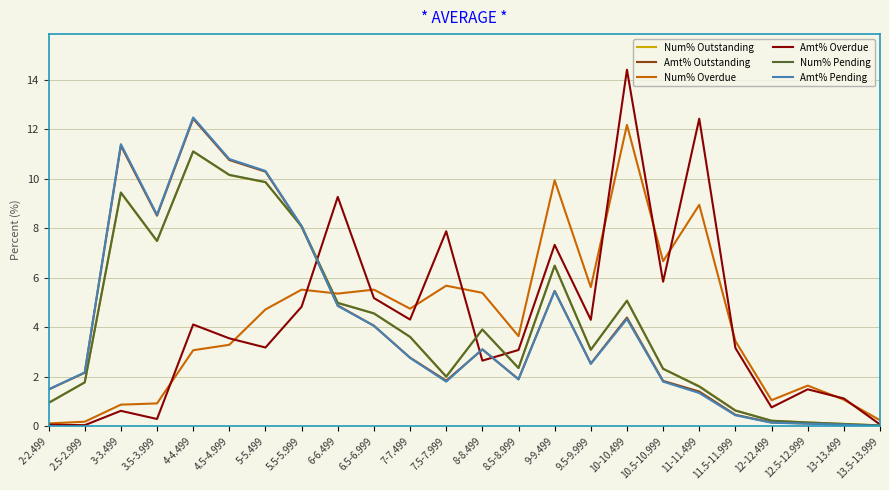

What is the average value of the Amt% Pending series?

4.2